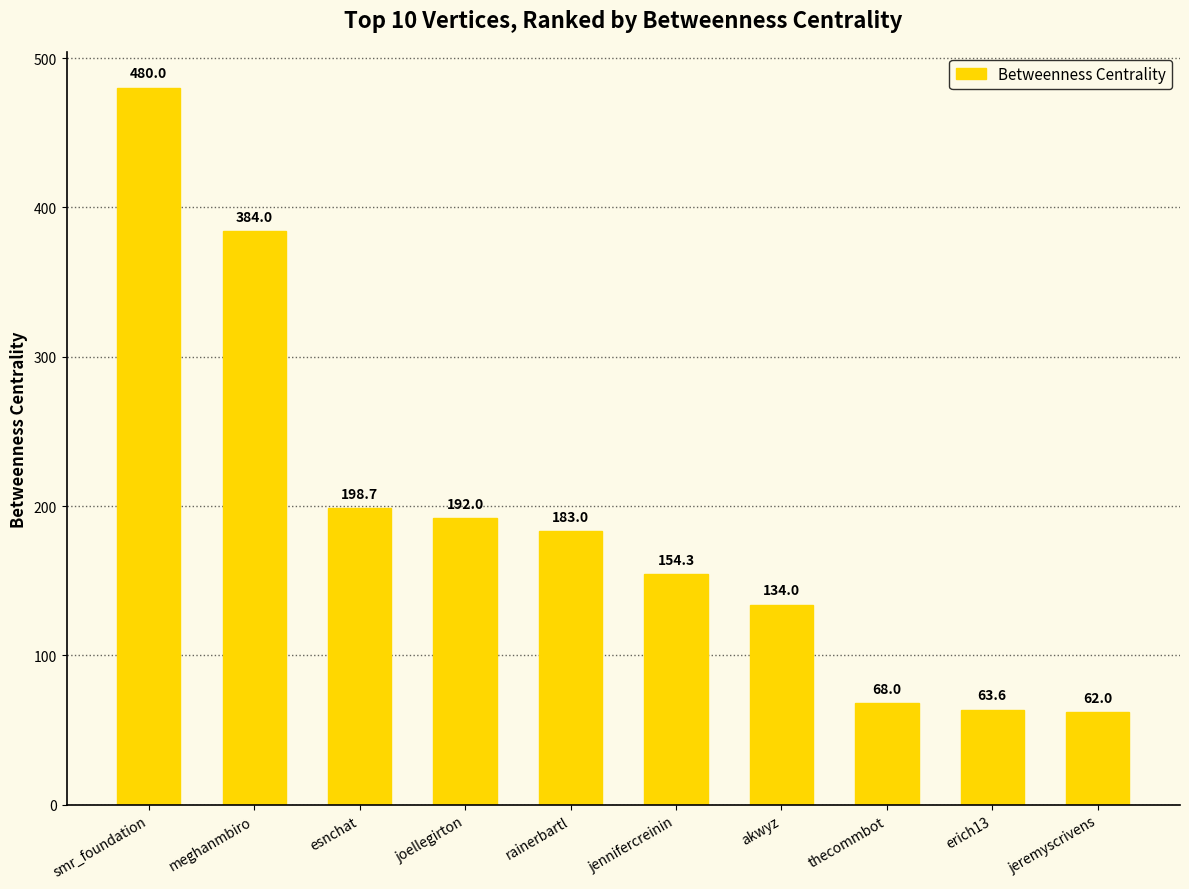

True or false: the data shows 128.5 at meghanmbiro.

False